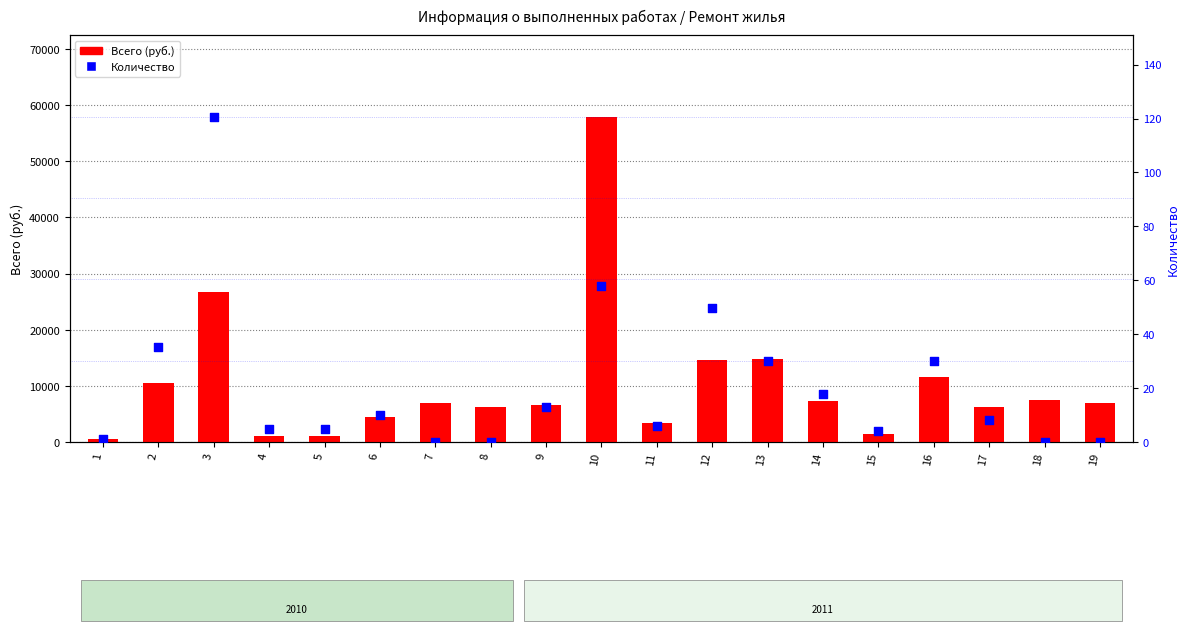

What are all the series names shown in the legend?

Всего (руб.), Количество